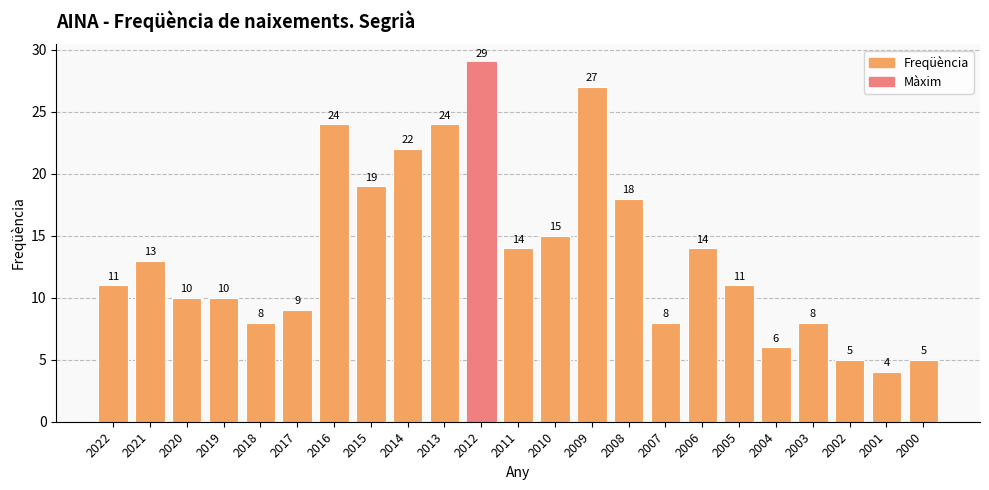

Reading left to right, list all the values displayed in this chart.

11	13	10	10	8	9	24	19	22	24	29	14	15	27	18	8	14	11	6	8	5	4	5